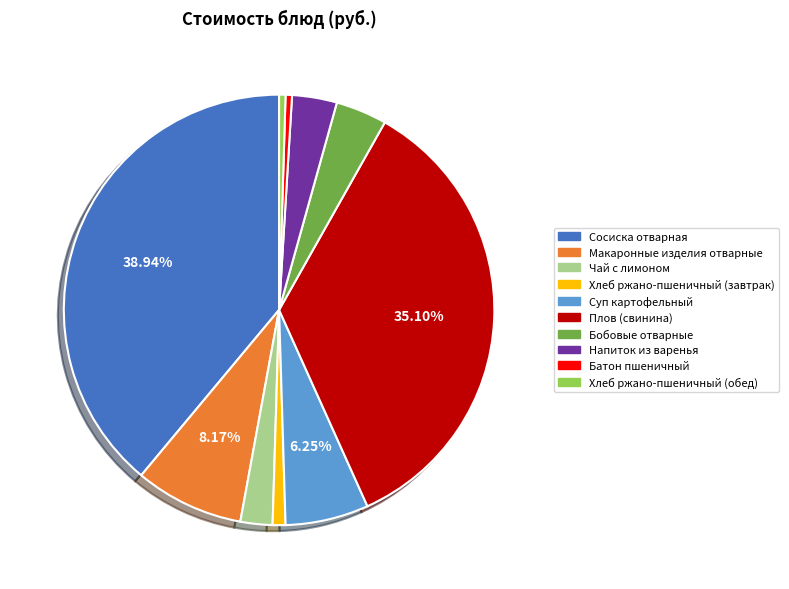

To the nearest percent, what portion does Суп картофельный represent?

6%